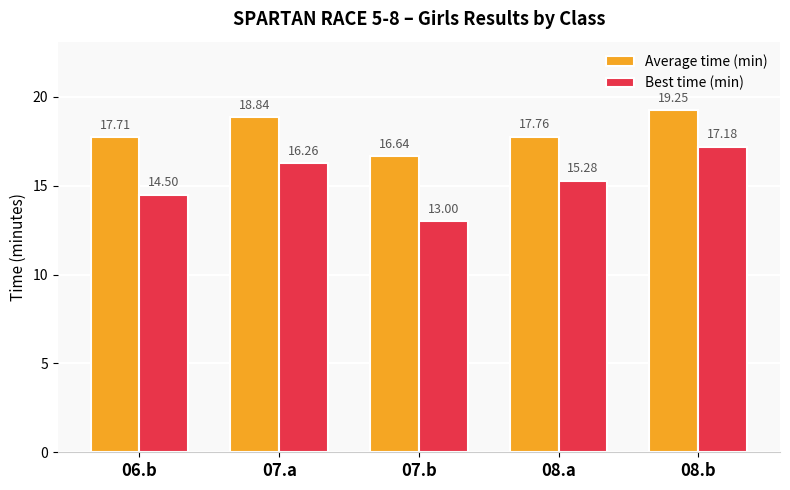

What is the label of the 4th bar from the right?

07.a